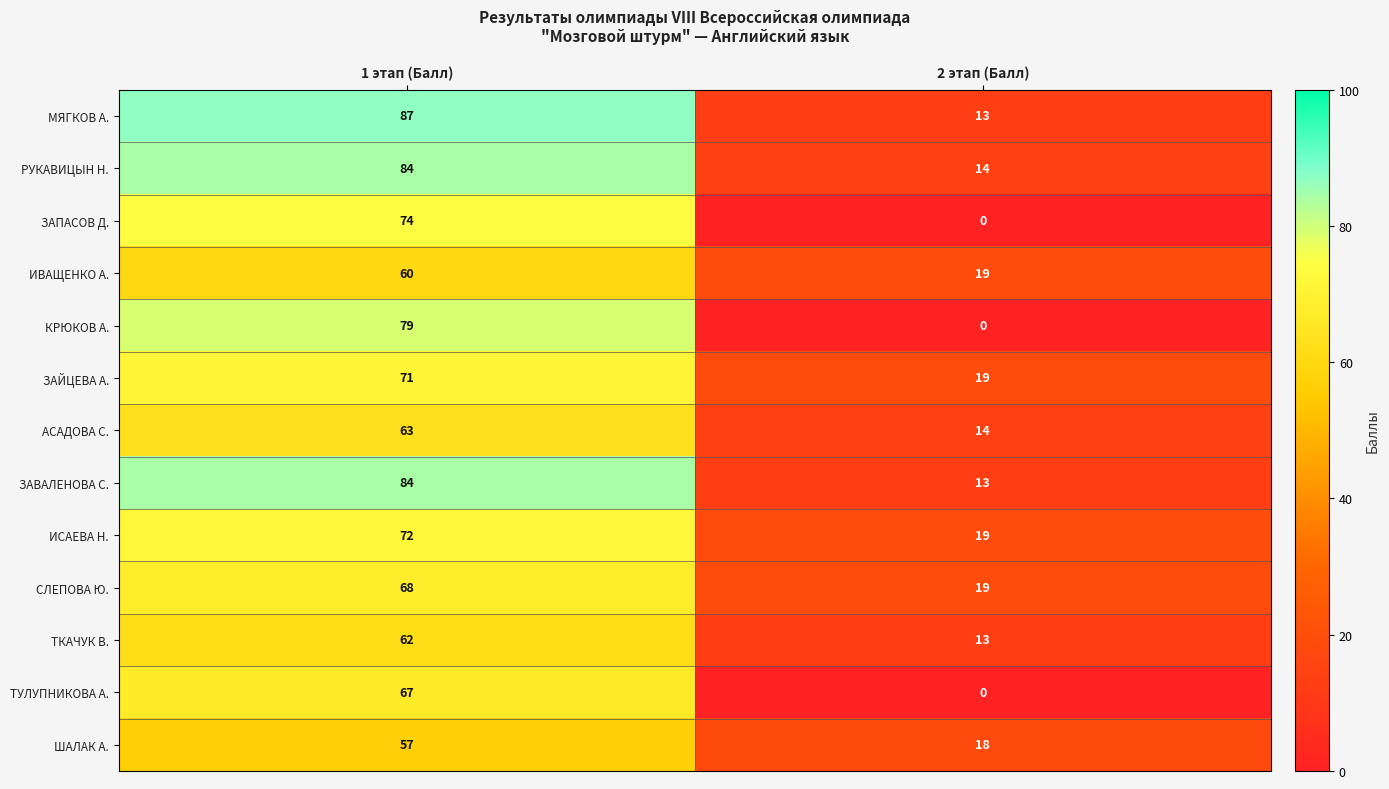

Reading left to right, transcribe all the data shown in this chart.

МЯГКОВ А.: 87	13
РУКАВИЦЫН Н.: 84	14
ЗАПАСОВ Д.: 74	0
ИВАЩЕНКО А.: 60	19
КРЮКОВ А.: 79	0
ЗАЙЦЕВА А.: 71	19
АСАДОВА С.: 63	14
ЗАВАЛЕНОВА С.: 84	13
ИСАЕВА Н.: 72	19
СЛЕПОВА Ю.: 68	19
ТКАЧУК В.: 62	13
ТУЛУПНИКОВА А.: 67	0
ШАЛАК А.: 57	18